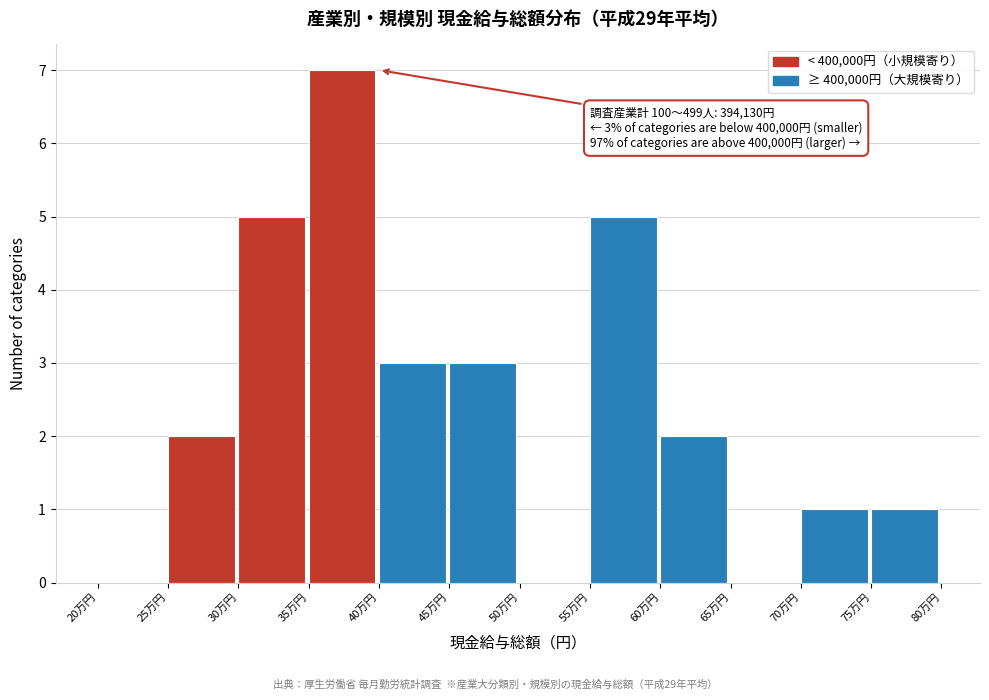

Reading left to right, transcribe all the data shown in this chart.

20万円=0	25万円=2	30万円=5	35万円=7	40万円=3	45万円=3	50万円=0	55万円=5	60万円=2	65万円=0	70万円=1	75万円=1